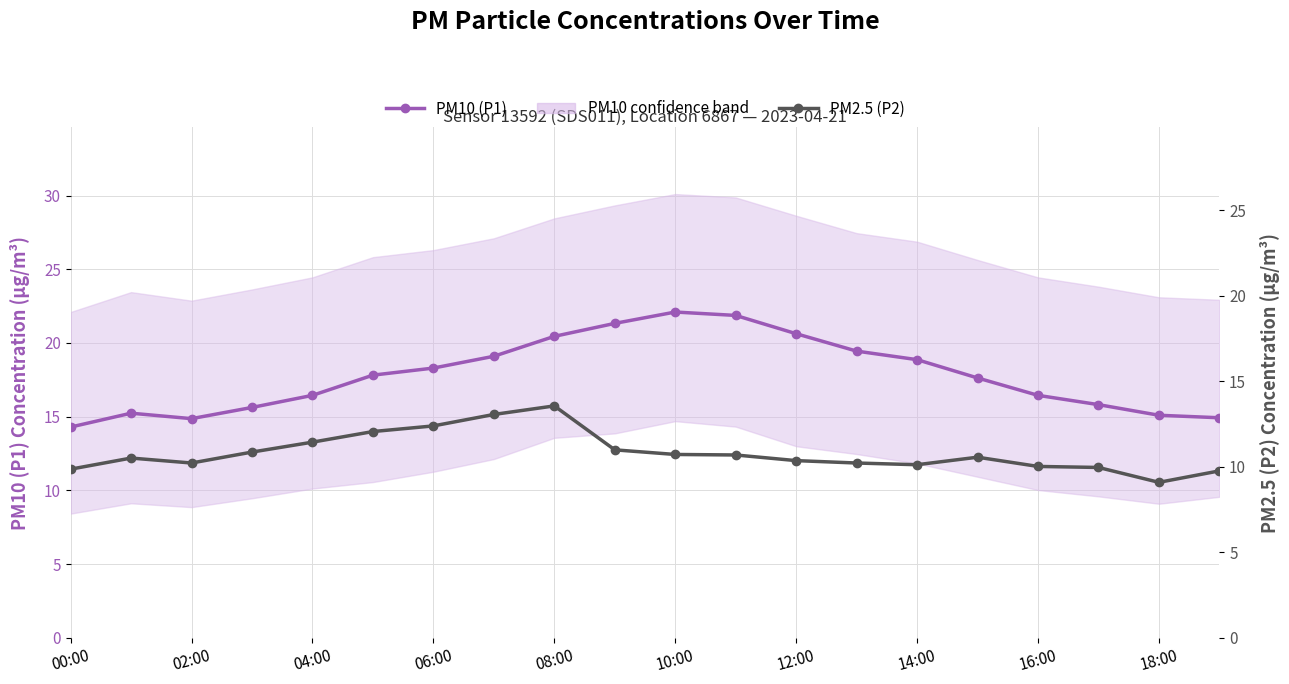

At 18:00, list the series in order from smallest to largest.

PM2.5 (P2), PM10 (P1)